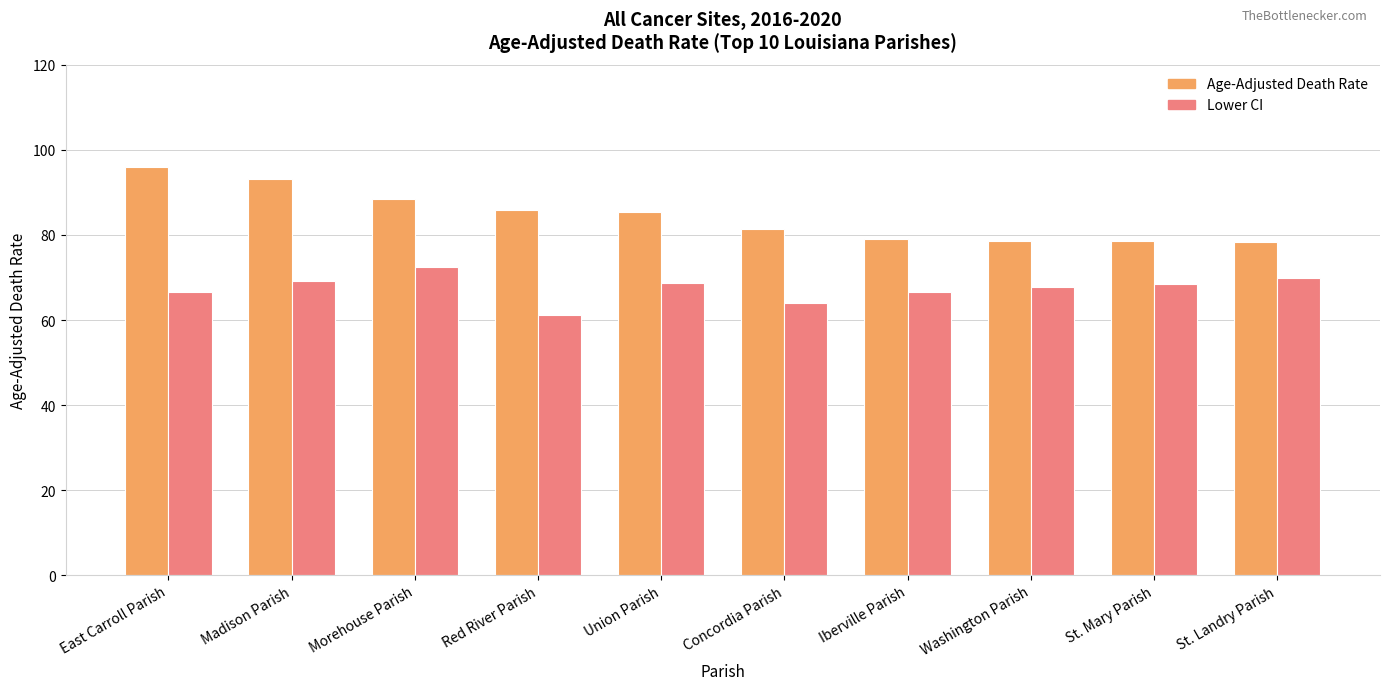

Where does the Age-Adjusted Death Rate series first go above 85?

East Carroll Parish